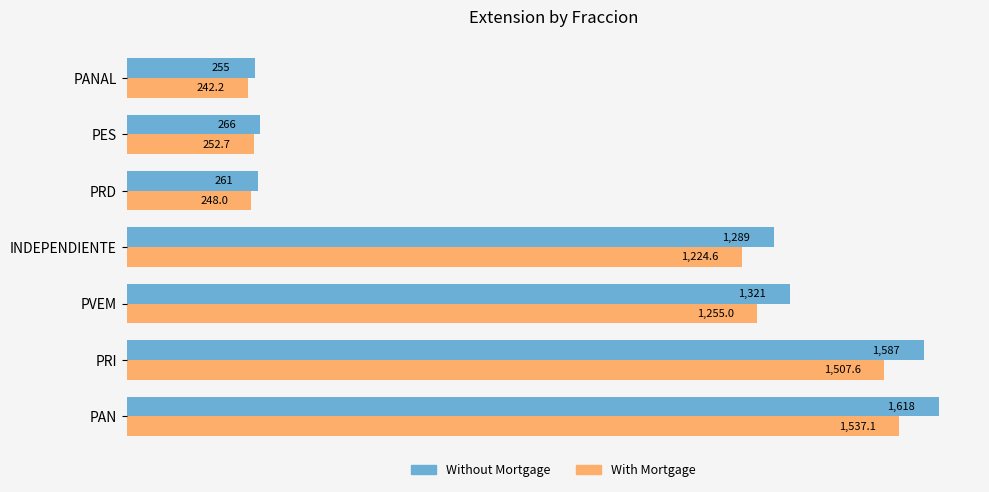

The Without Mortgage series shows 1289.0 at INDEPENDIENTE. True or false?

True